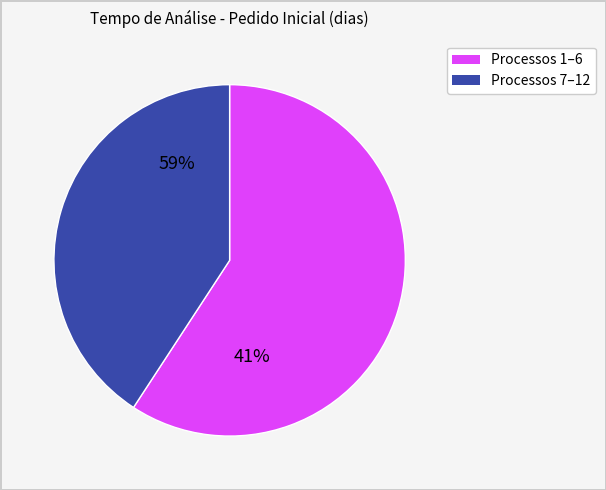

How many slices are in this pie chart?

2